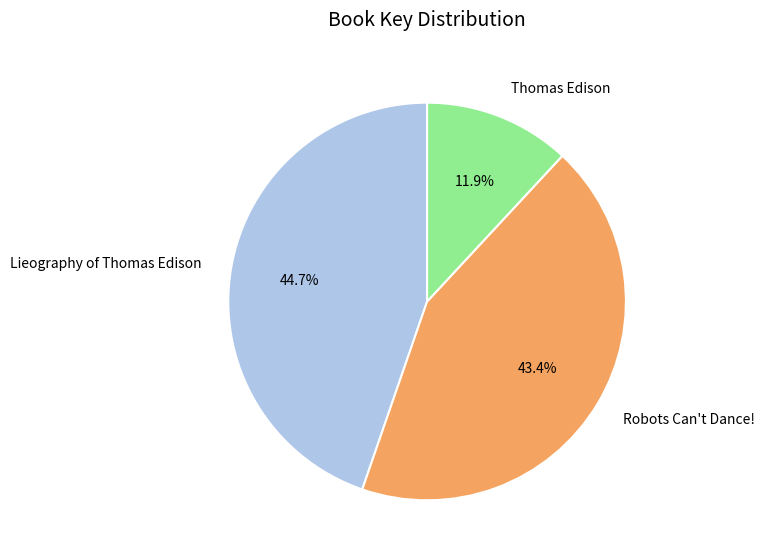

Which slice is the smallest?

Thomas Edison